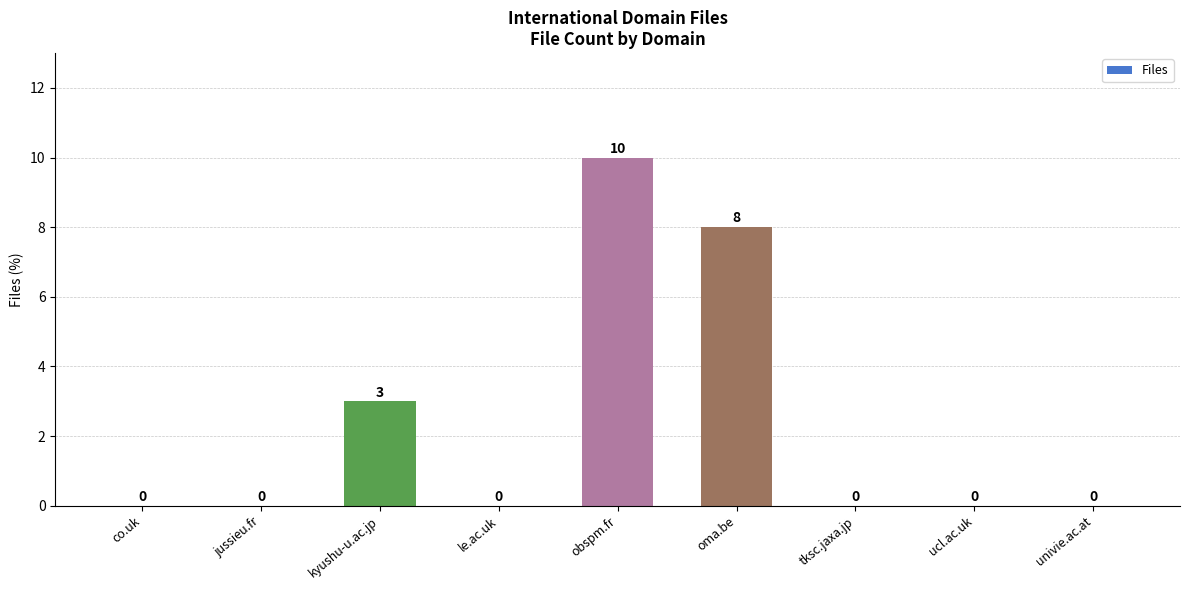

The value at tksc.jaxa.jp is 0. True or false?

True